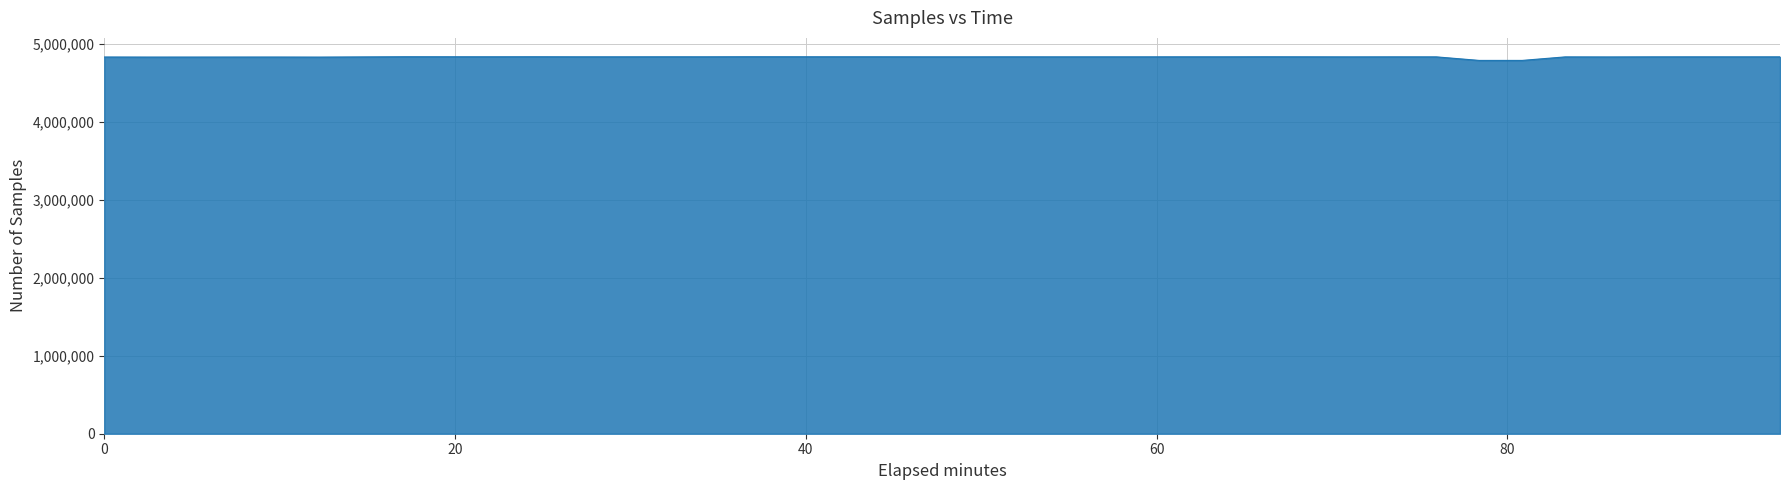

What is the minimum value shown in the chart?

4786133